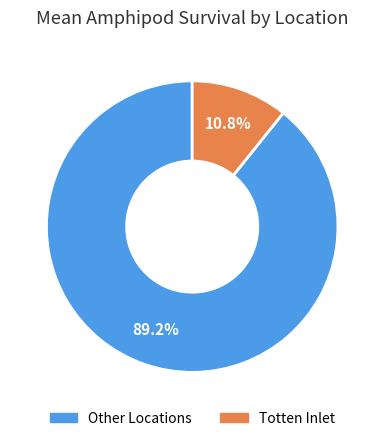

Is there any slice that represents more than half of the pie?

Yes